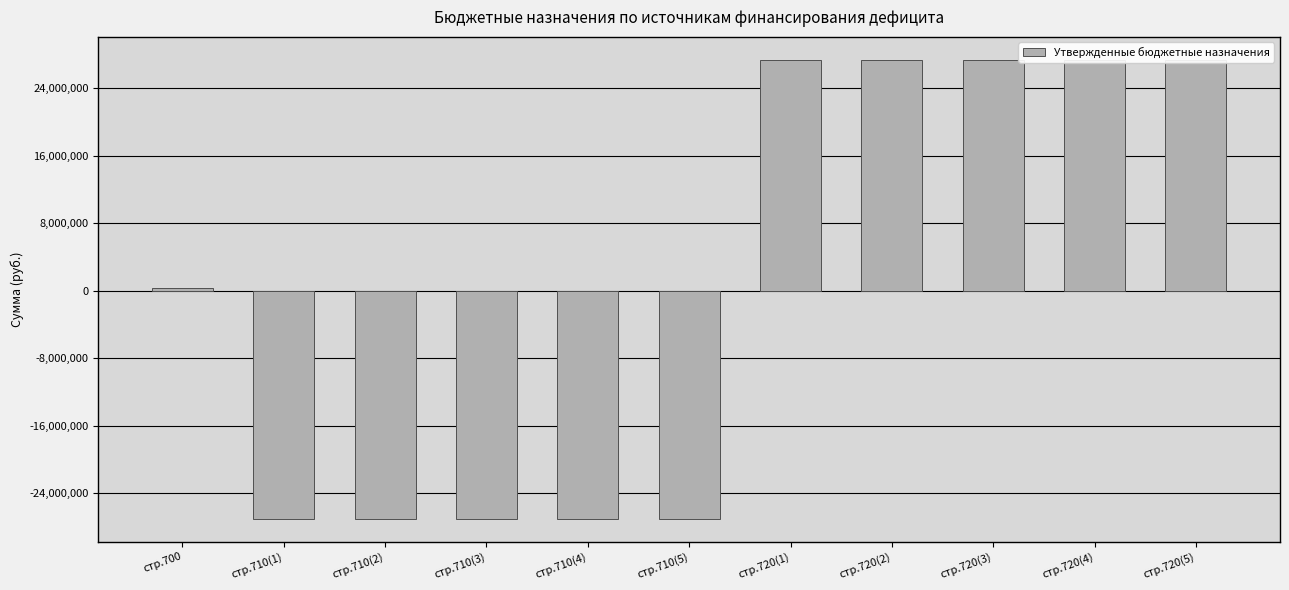

What is the average value?

185122.1